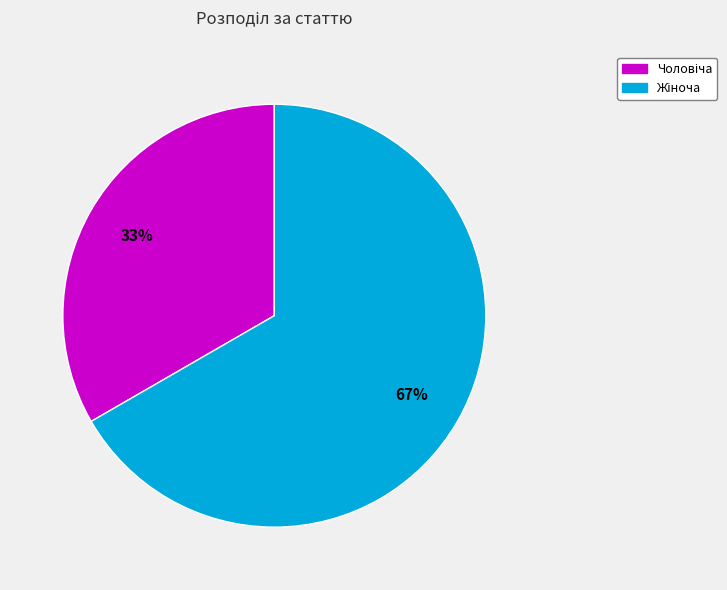

How many slices are in this pie chart?

2